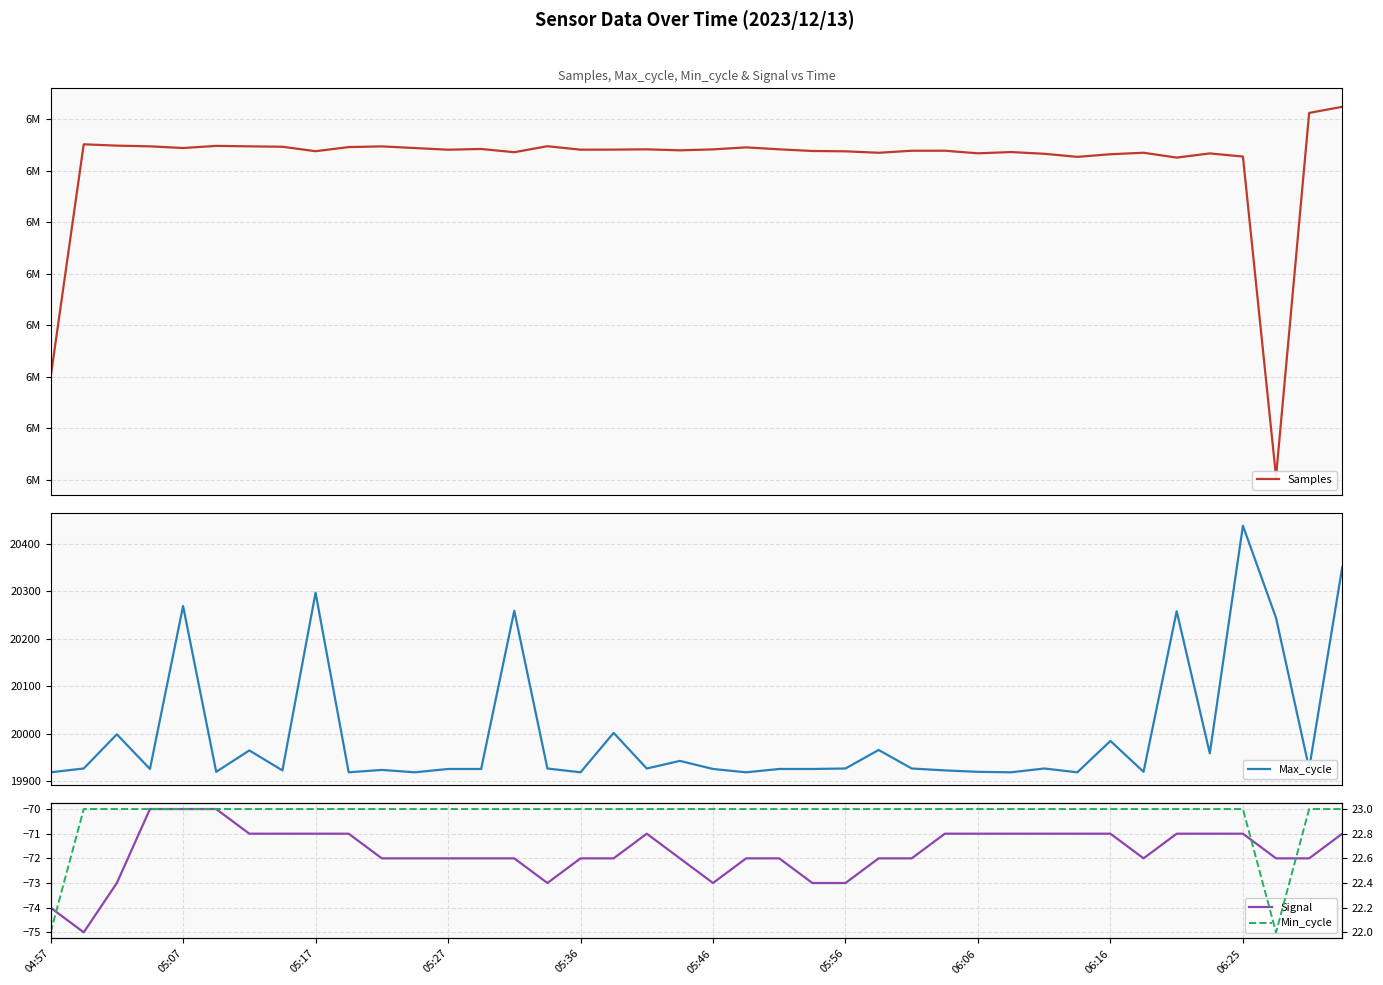

What is the minimum value for Max_cycle?

19919